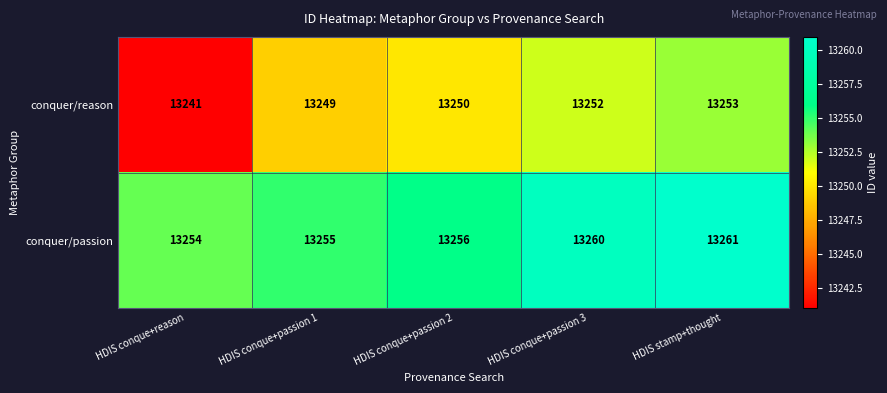

At how many categories does at least one series exceed 13248?

5